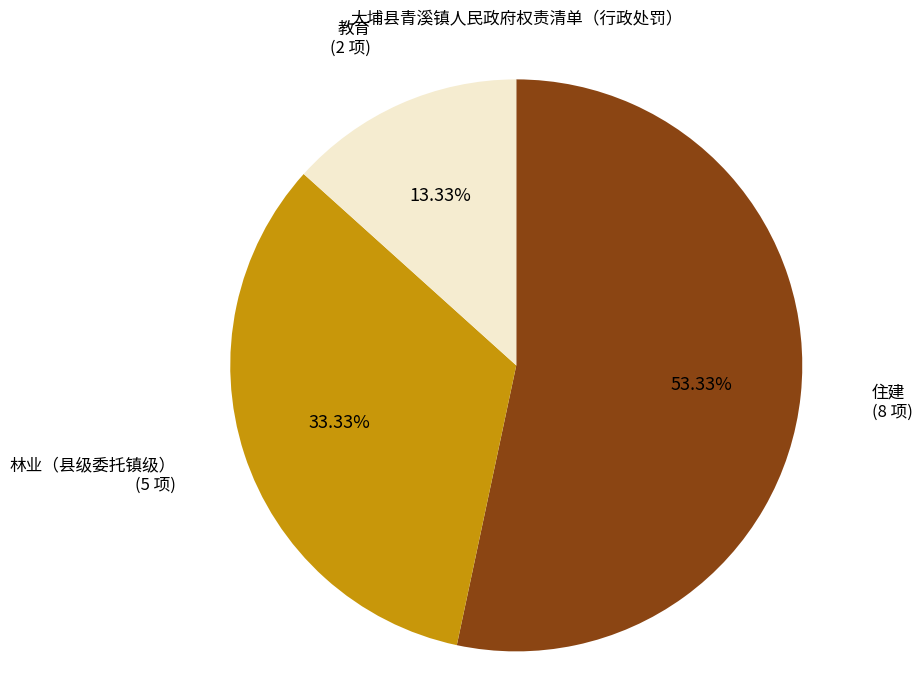

Is there a majority slice in this chart?

Yes